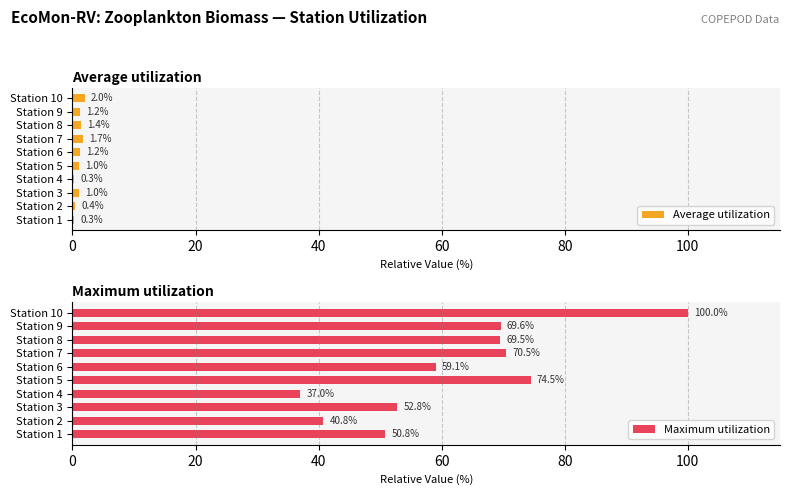

How many categories are shown in the chart?

10